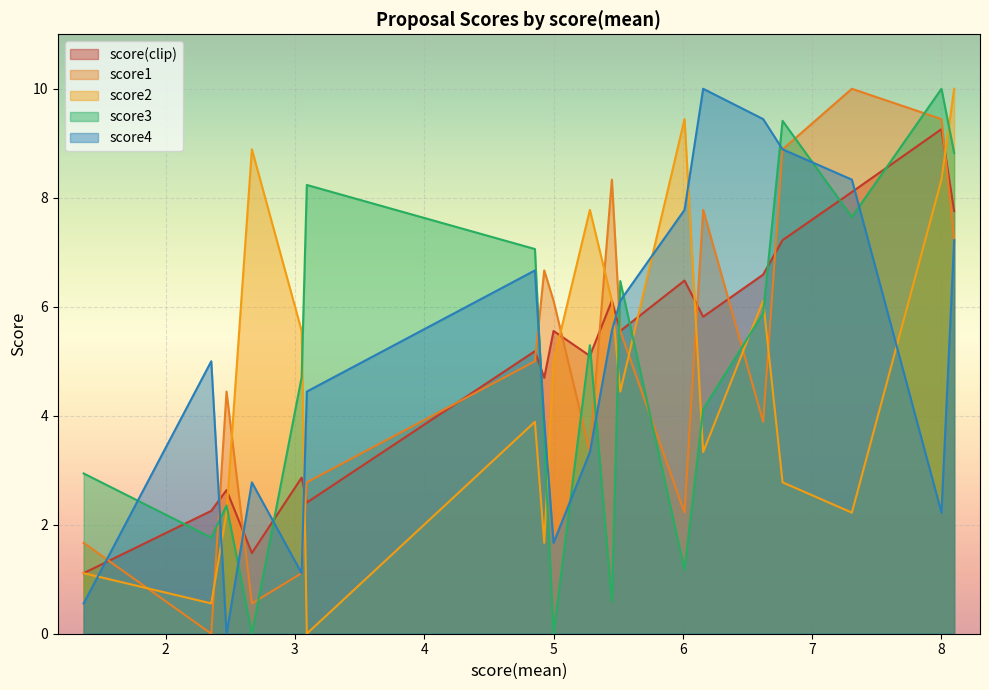

How many distinct data groups are displayed?

5